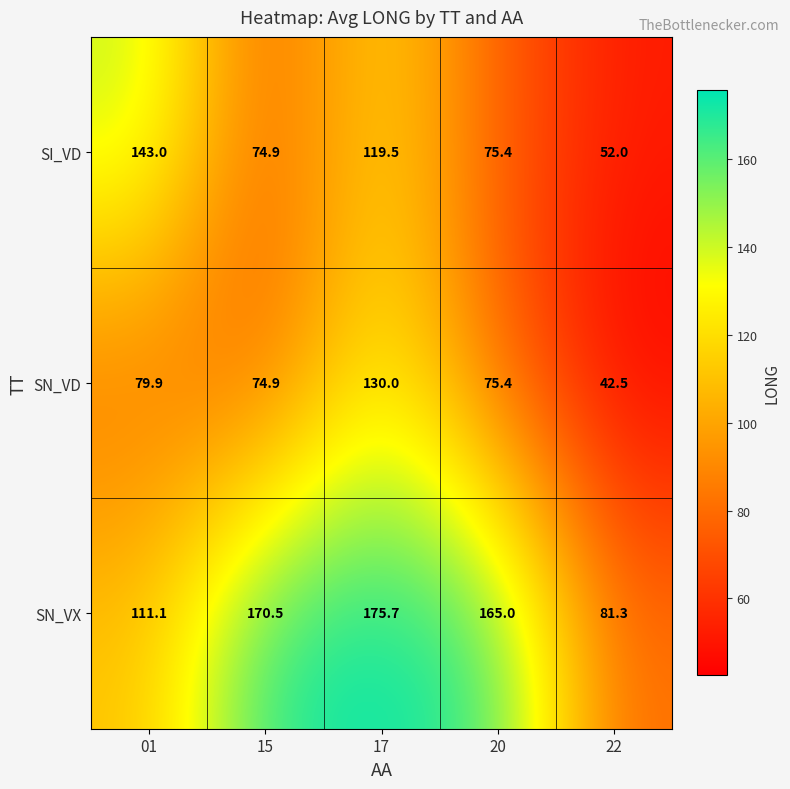

Is it true that SN_VD equals 49.8 at 20?

False